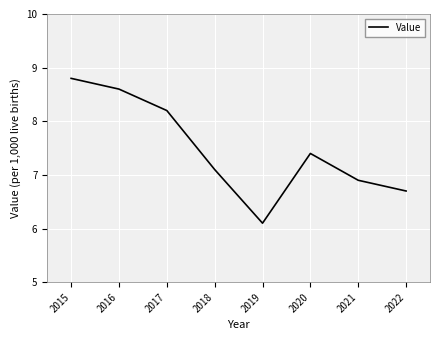

How many categories are shown in the chart?

8